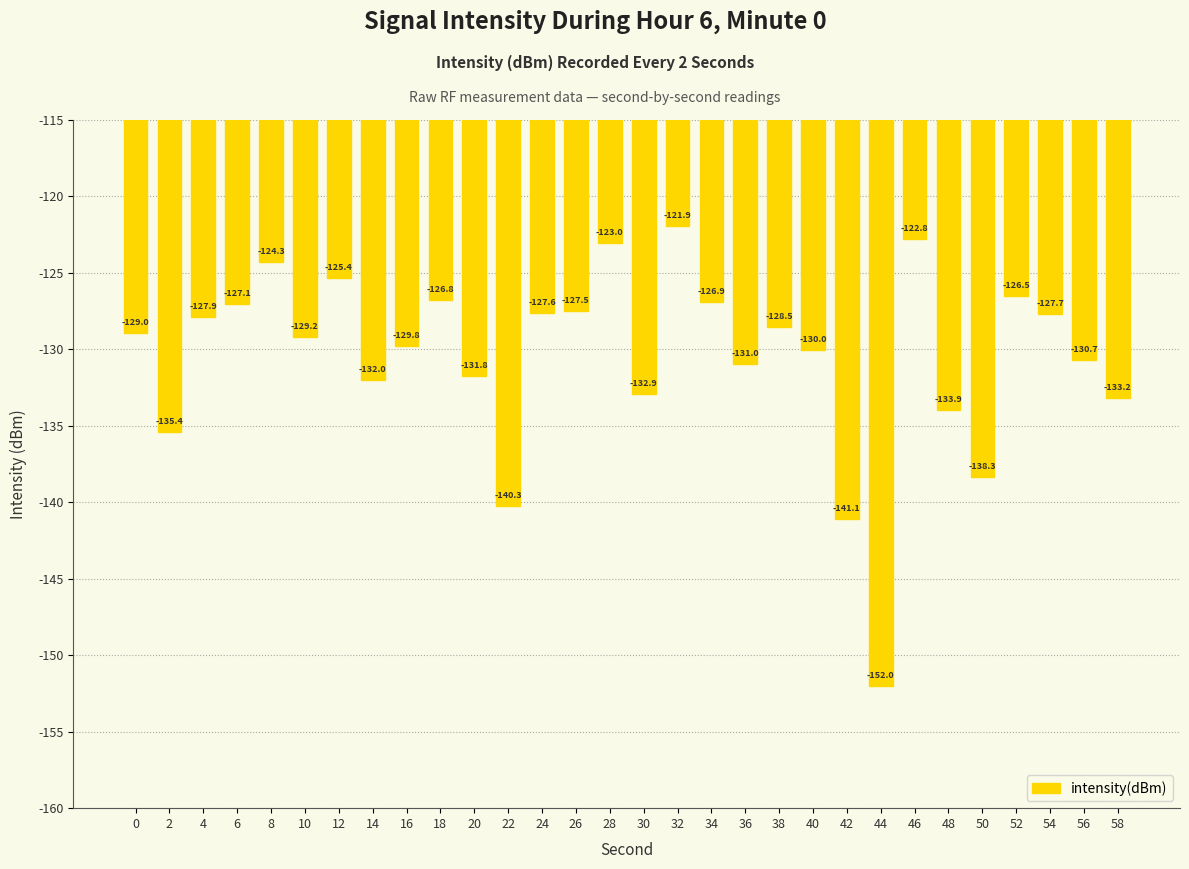

What is the difference between the maximum and minimum values?

30.1